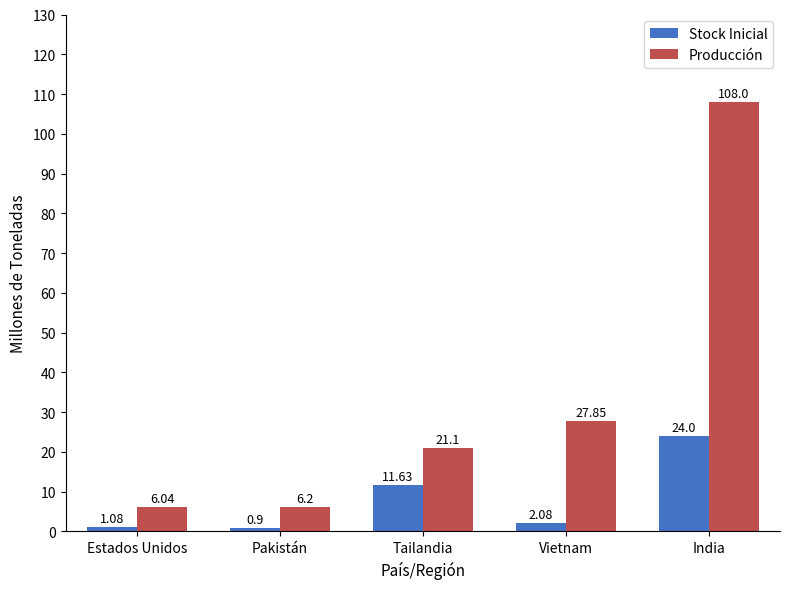

What is the spread (max minus min) of values at Pakistán?

5.3